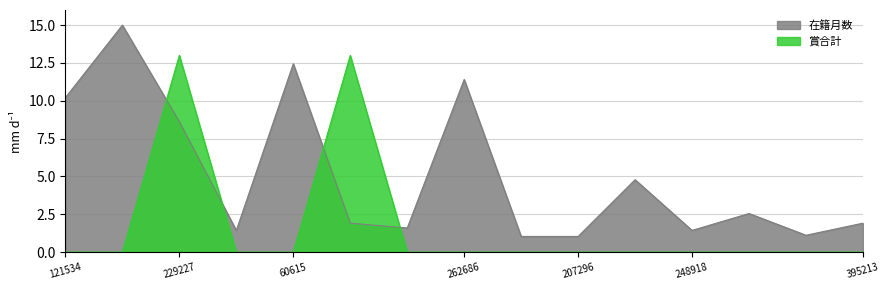

At which category does the chart reach its peak across all series?

213642